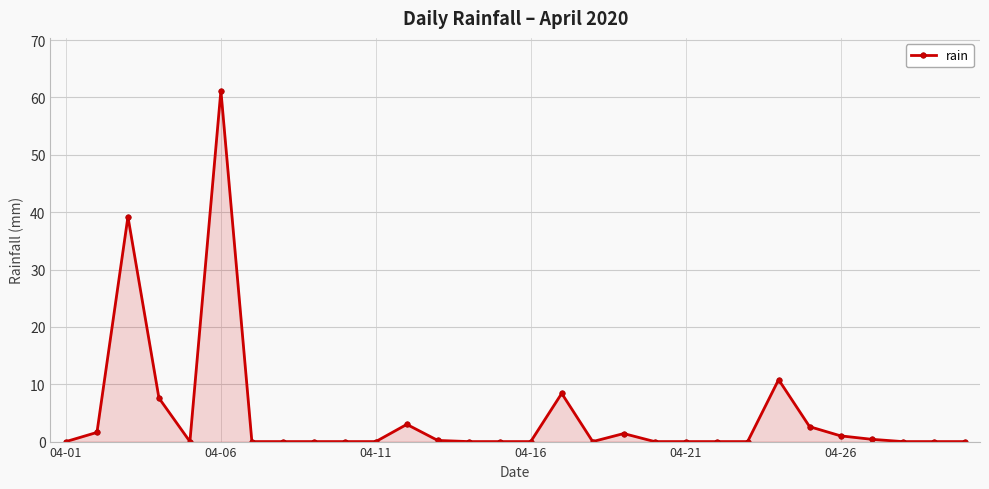

What is the value of the 4th point from the left?

7.6